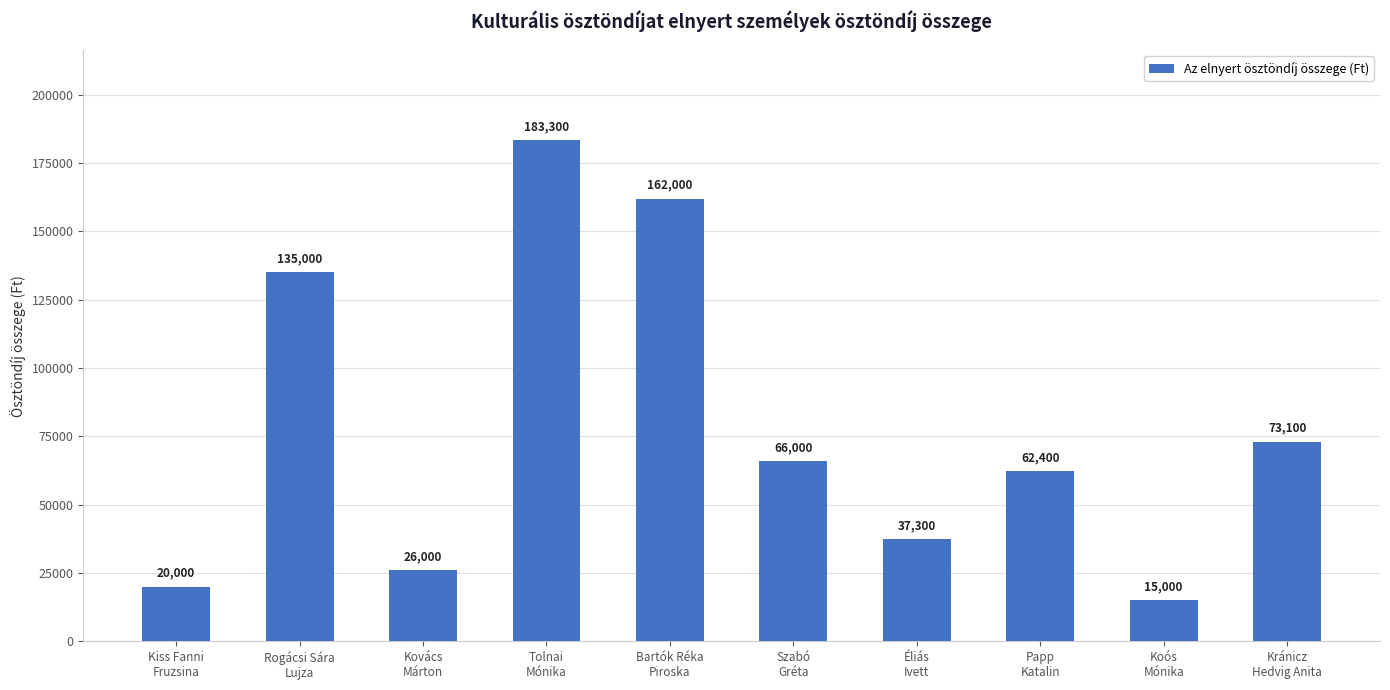

Rank the categories by value from highest to lowest.

Tolnai
Mónika, Bartók Réka
Piroska, Rogácsi Sára
Lujza, Kránicz
Hedvig Anita, Szabó
Gréta, Papp
Katalin, Éliás
Ivett, Kovács
Márton, Kiss Fanni
Fruzsina, Koós
Mónika